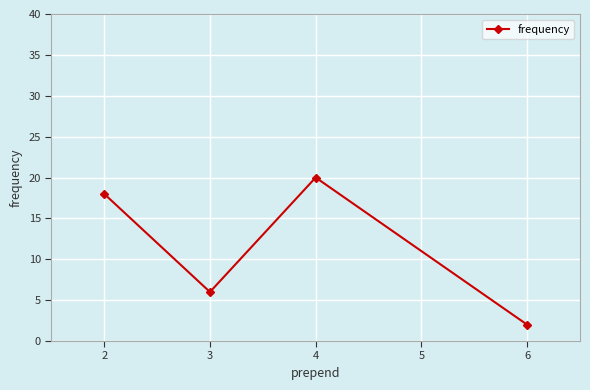

At which category does the chart reach its minimum across all series?

6